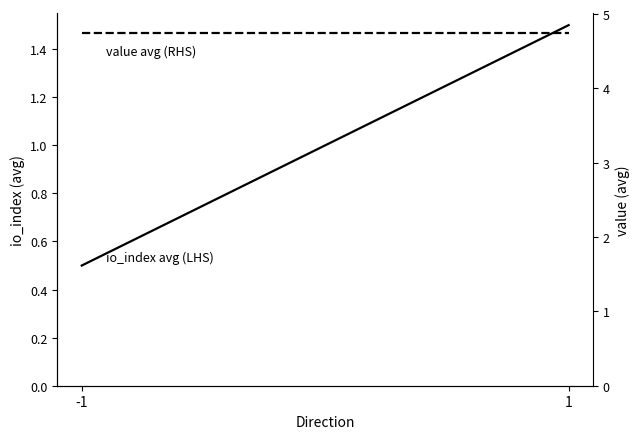

List the series in order of their peak value, lowest first.

io_index avg (LHS), value avg (RHS)